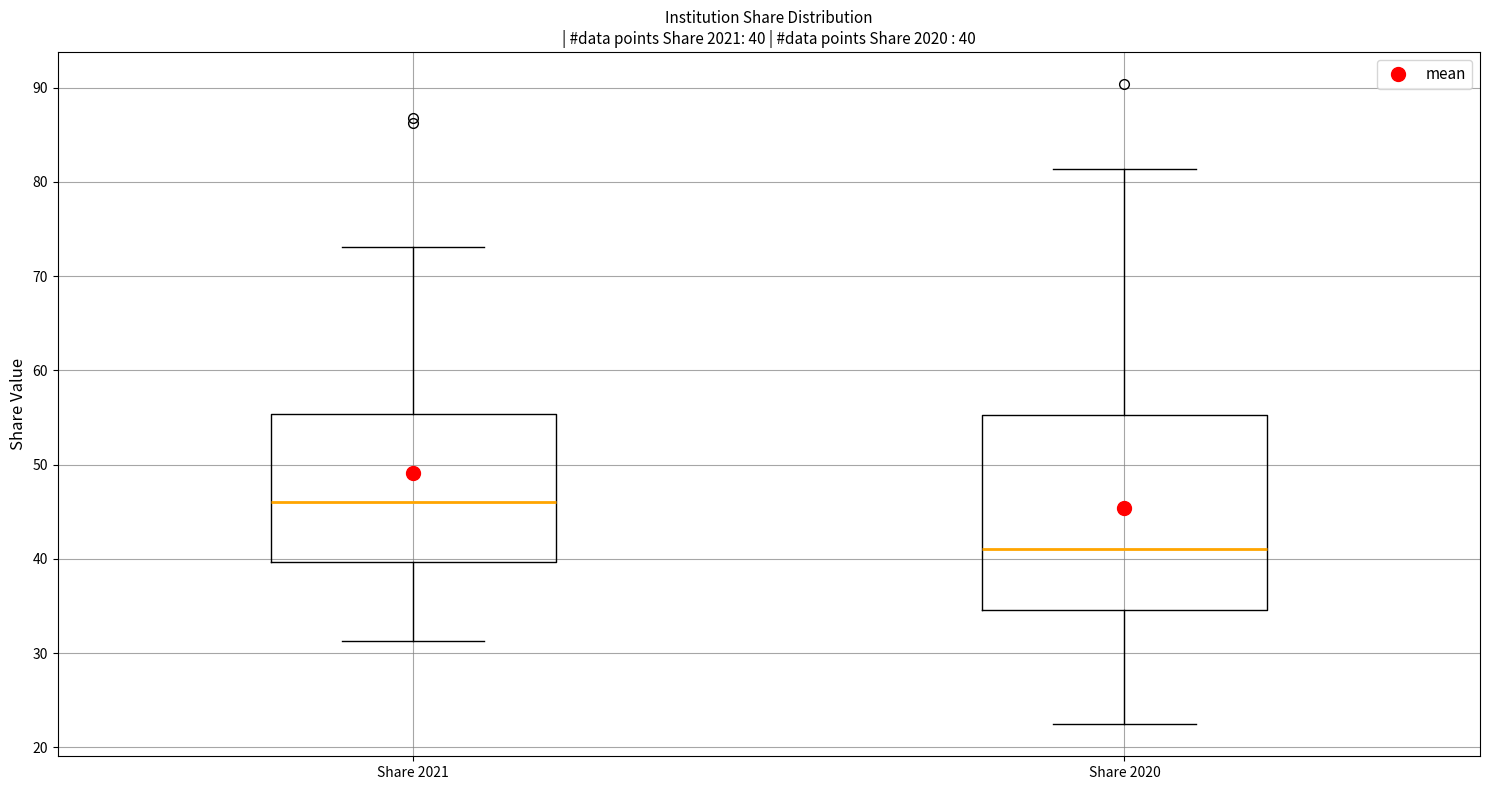

Which box has the lowest median line?

Share 2020